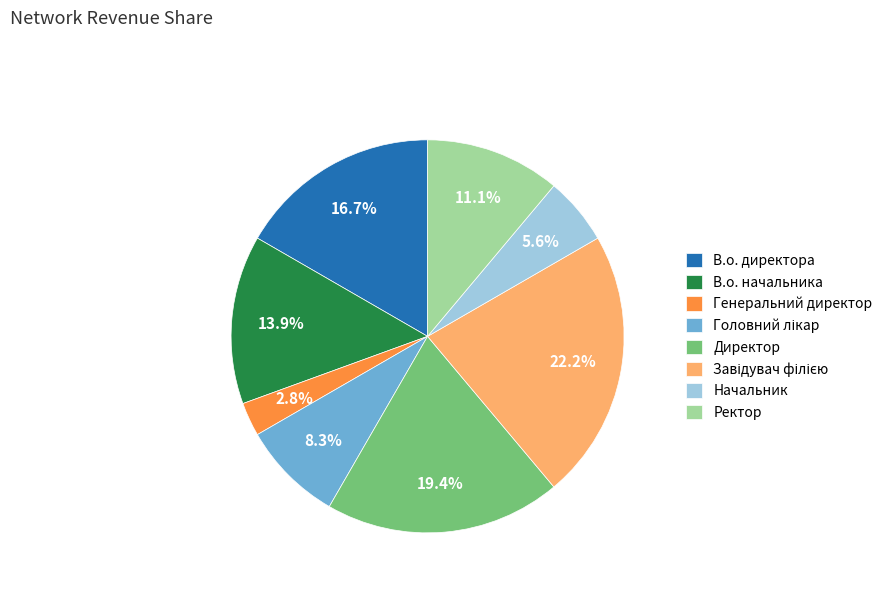

How many segments does this pie chart have?

8